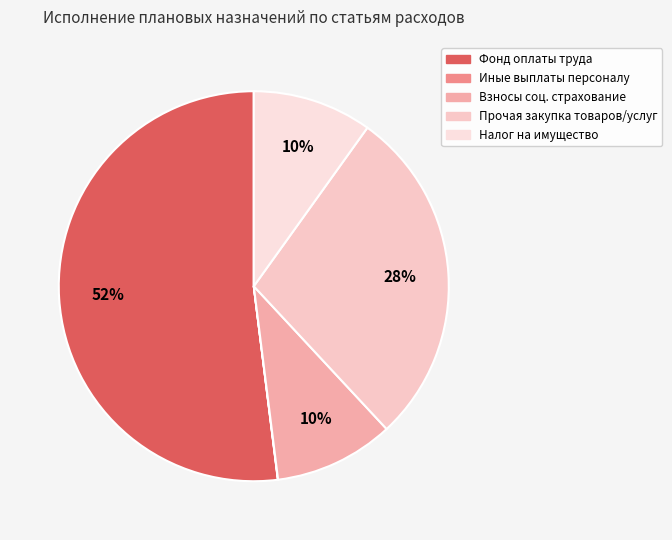

Rank the categories by value from lowest to highest.

Иные выплаты персоналу учреждений, Уплата налога на имущество организаций, Взносы по обязательному социальному страхованию, Прочая закупка товаров, работ и услуг, Фонд оплаты труда учреждений